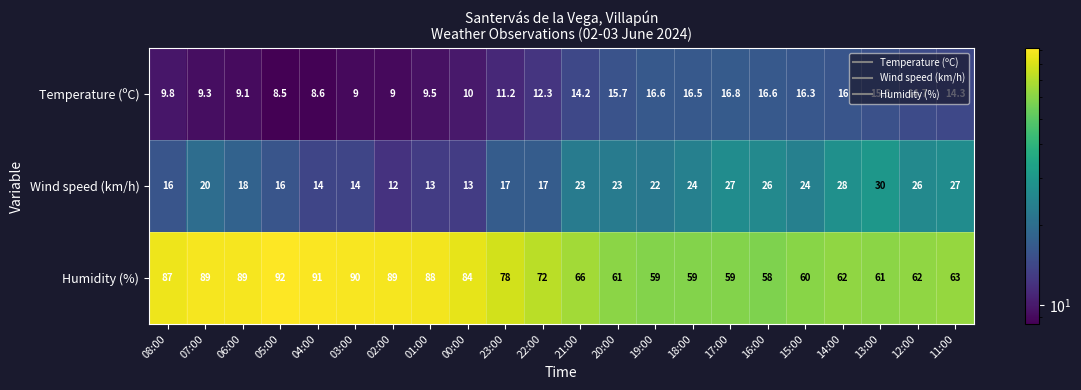

At which category is the sum across all series the highest?

07:00